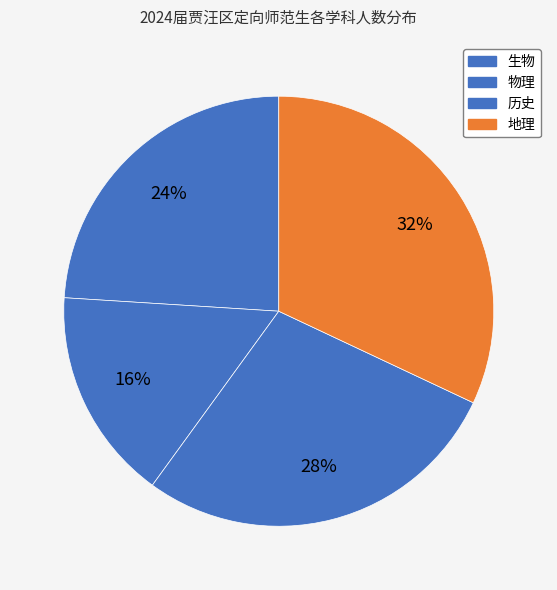

Approximately how many times larger is the value at 历史 compared to 生物?

1.2